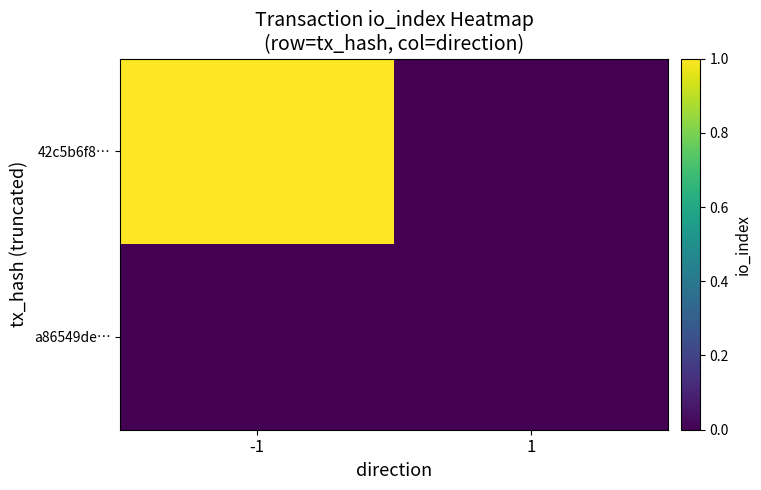

Rank the series by their average value, from lowest to highest.

a86549de…, 42c5b6f8…